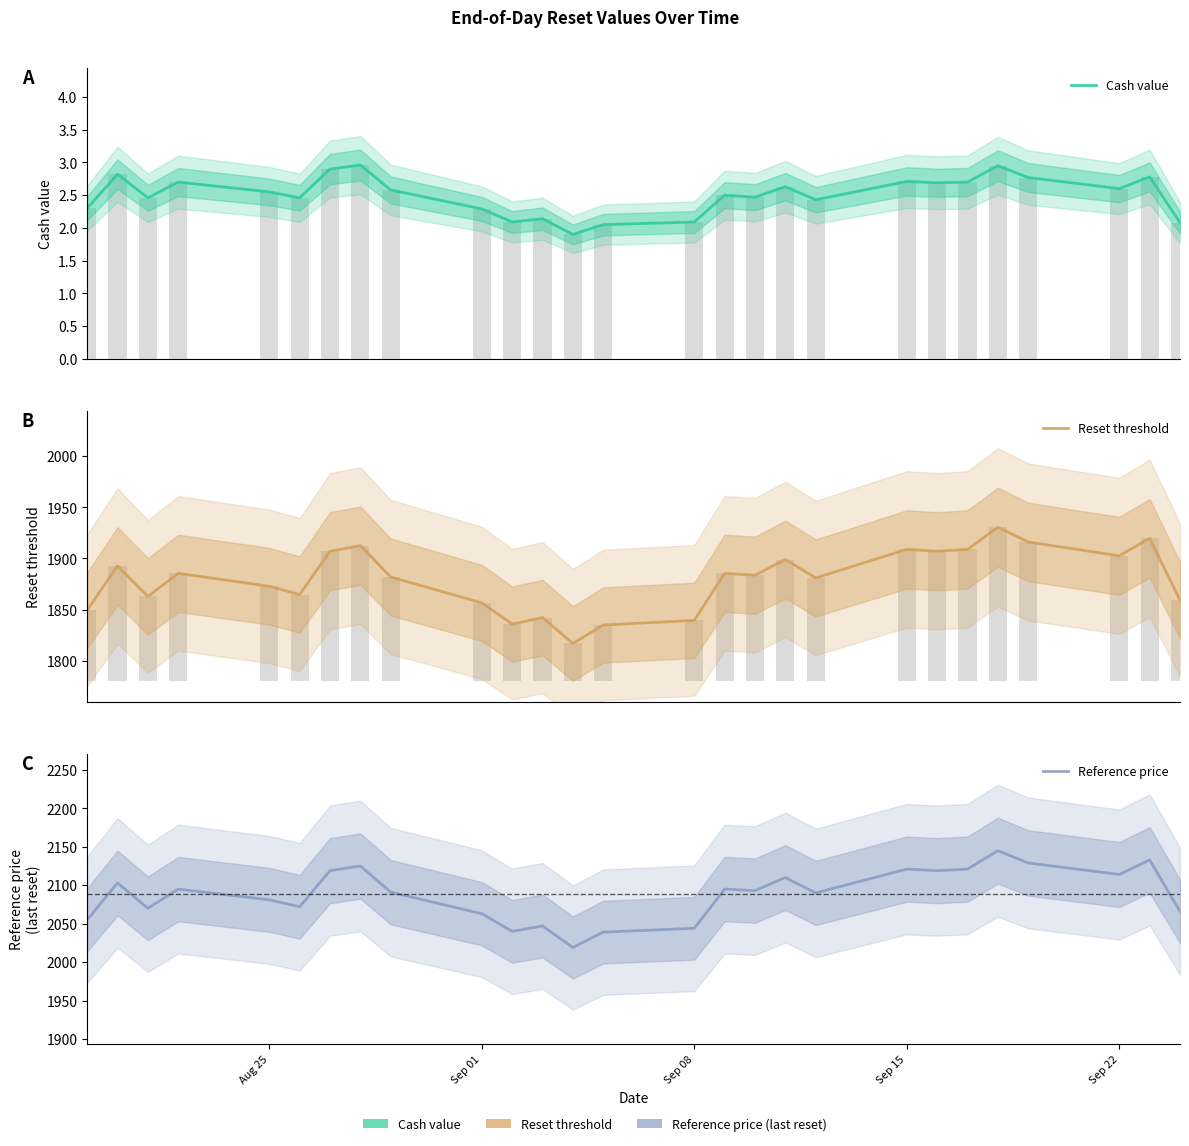

Which series has the largest total across all categories?

Reference price